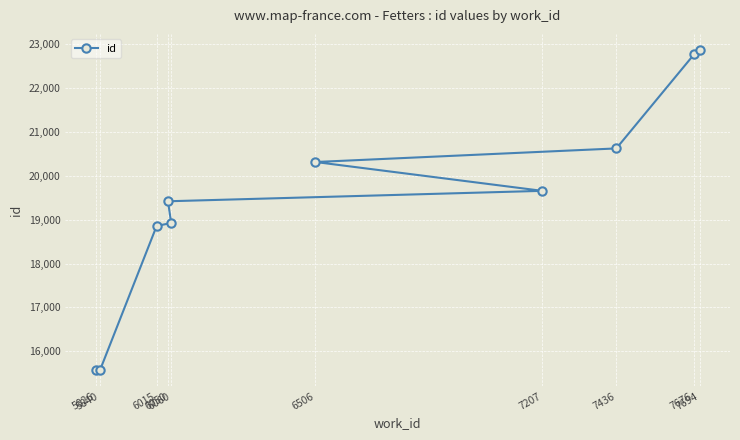

What is the greatest value displayed?

22875